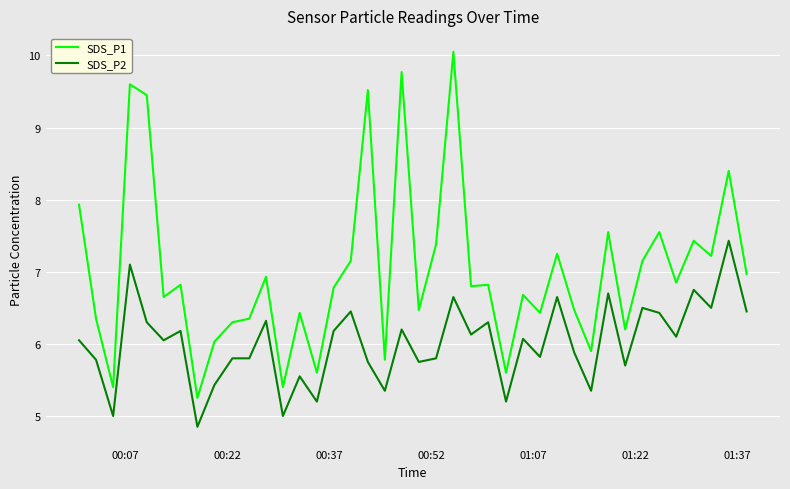

Which series has the largest range (max minus min)?

SDS_P1